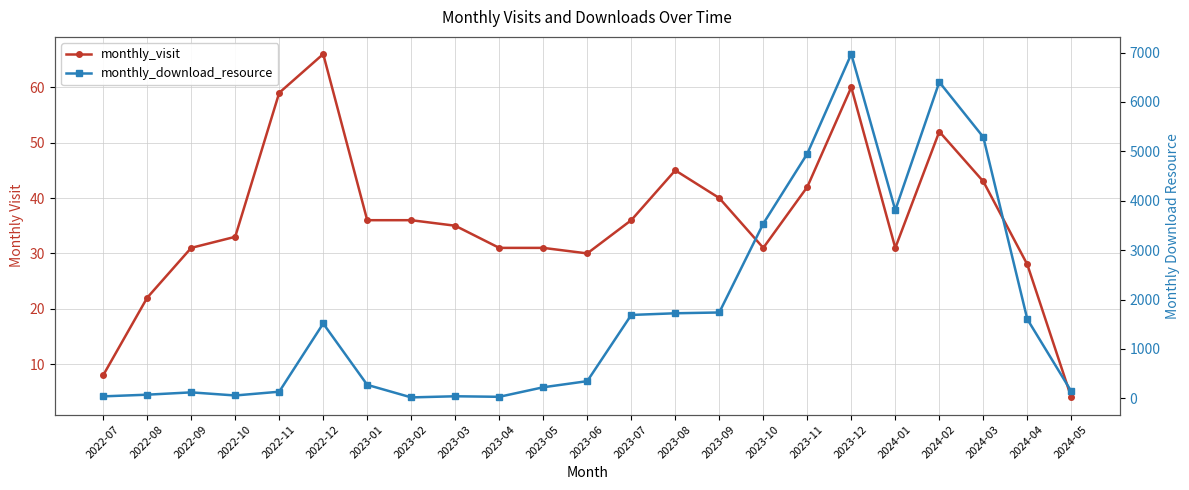

True or false: monthly_visit and monthly_download_resource intersect in this chart.

True